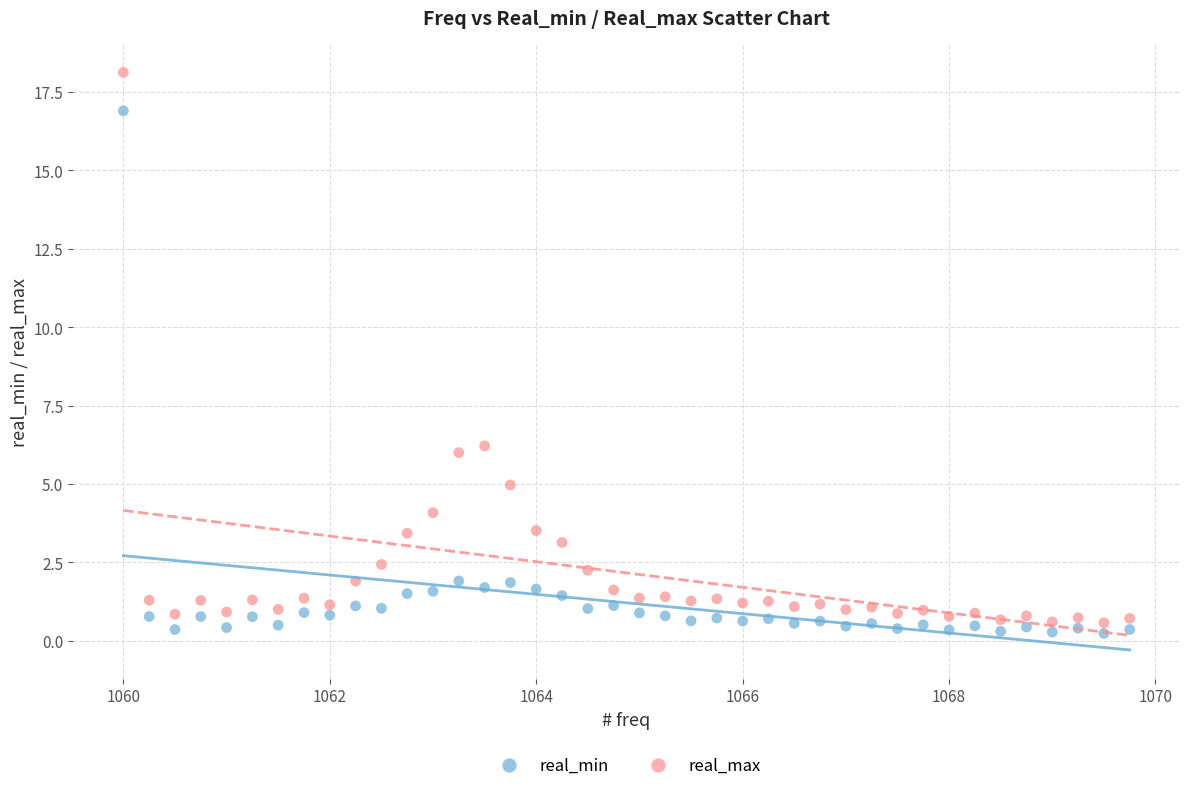

Which series has the widest spread of Y values?

real_max